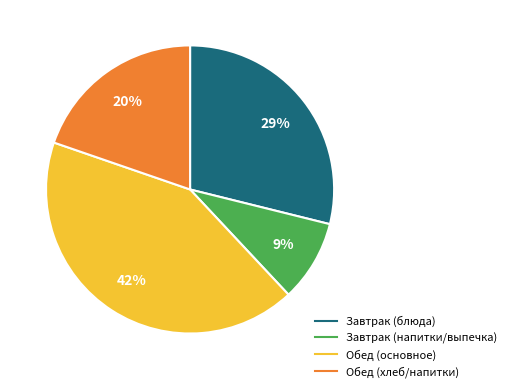

Is there a majority slice in this chart?

No